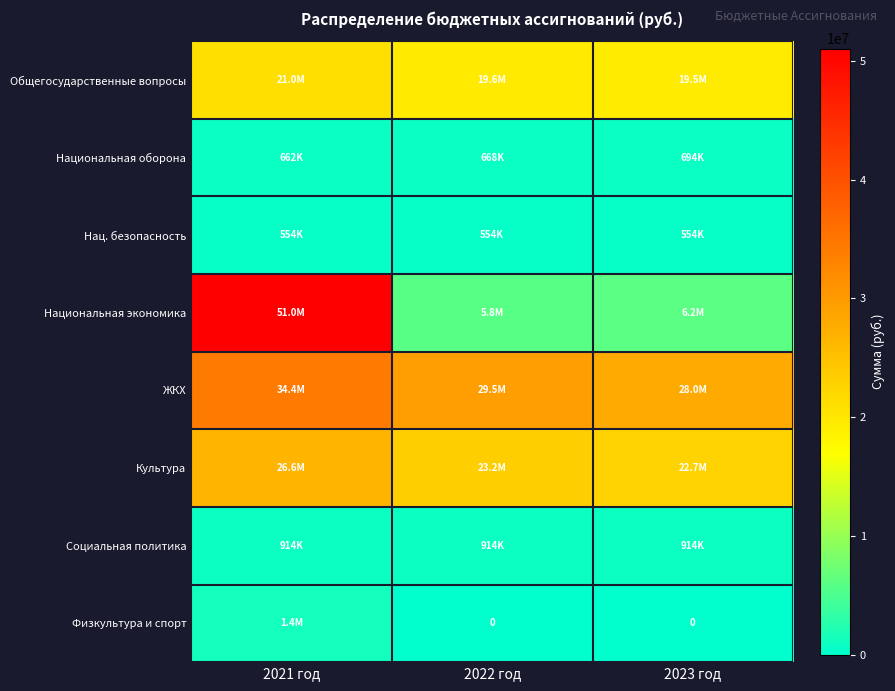

Which series changed the most between 2021 год and 2023 год?

Национальная экономика